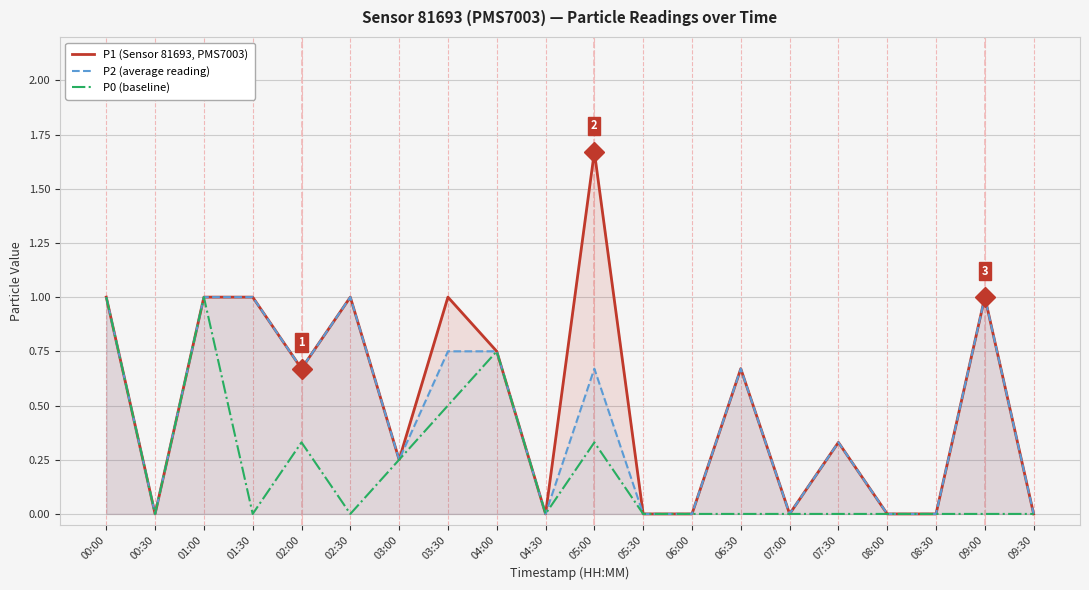

How many lines are shown in the chart?

3